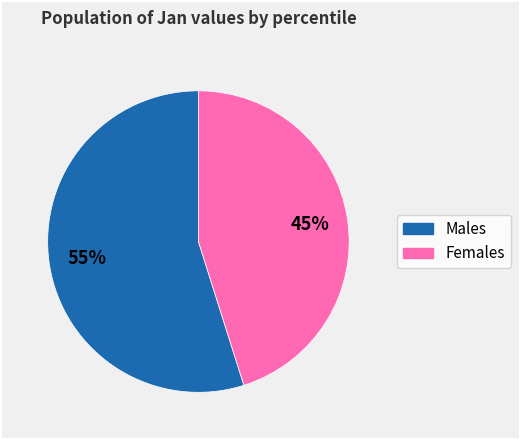

To the nearest percent, what is the difference between the largest and smallest slice percentages?

10%